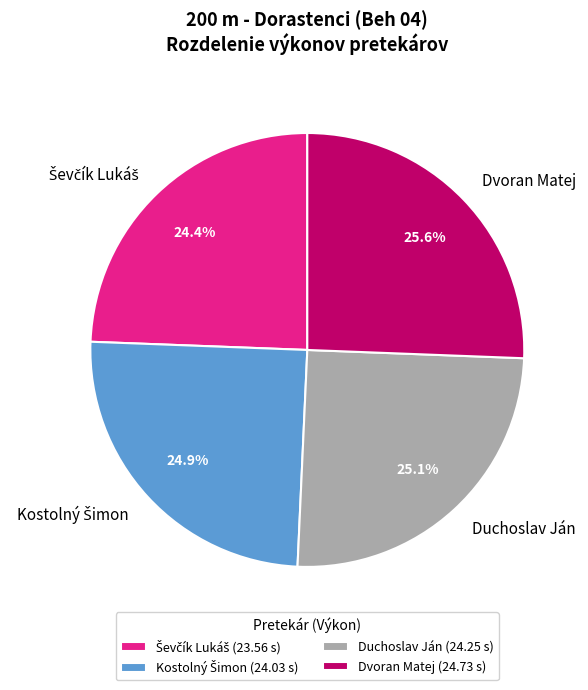

To the nearest percent, what is the average slice percentage?

25%